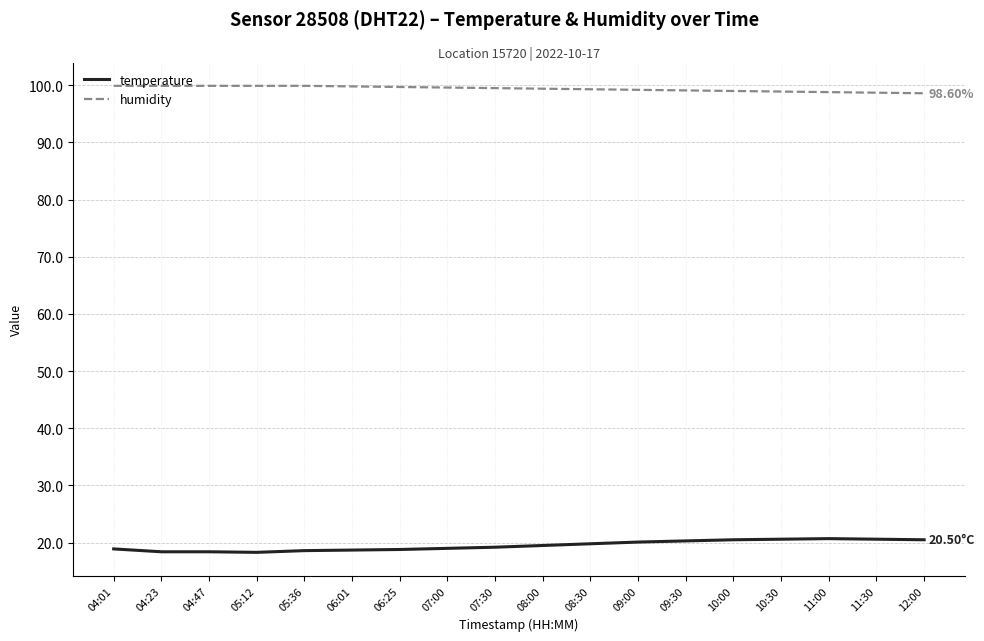

Rank the series at 06:01 from lowest to highest value.

temperature, humidity